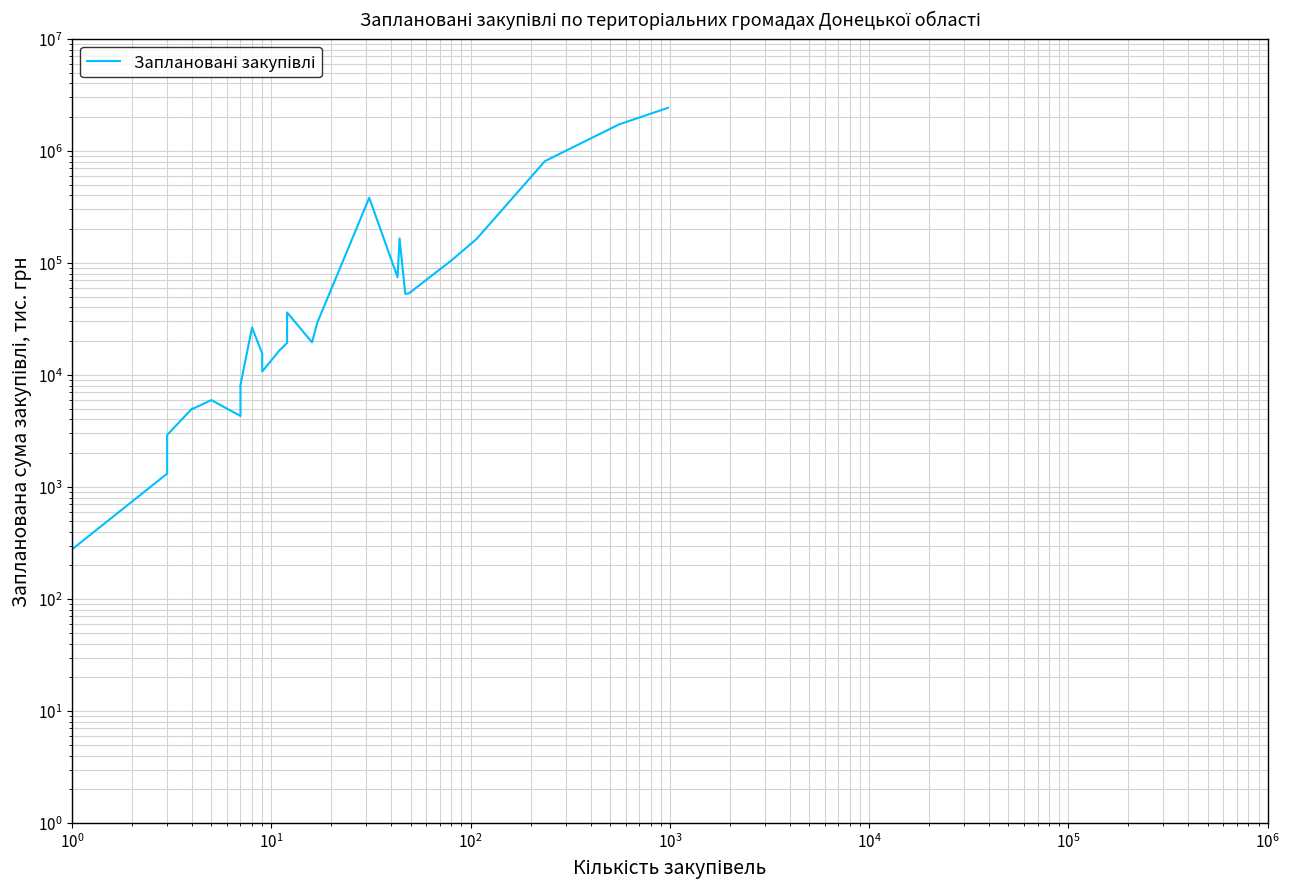

What is the minimum value shown in the chart?

277.3